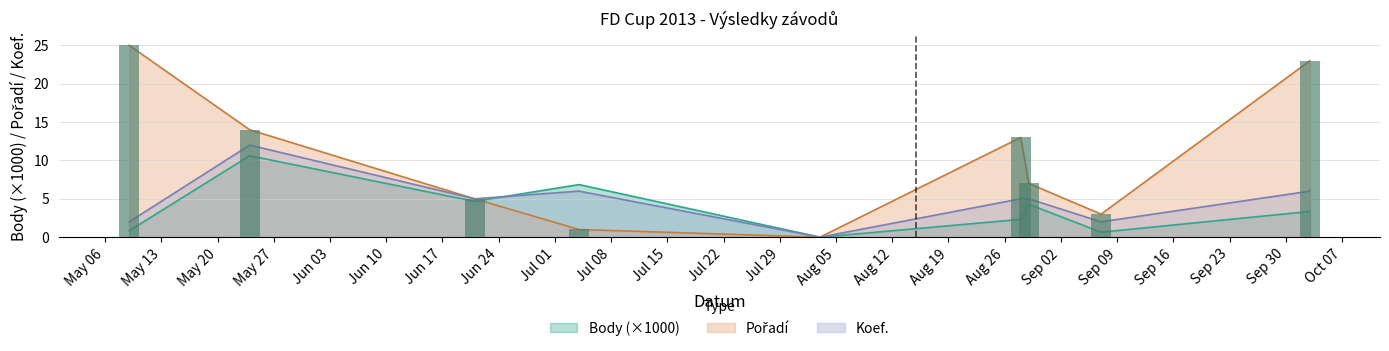

Read the Koef. value at 2013-10-03.

6.0